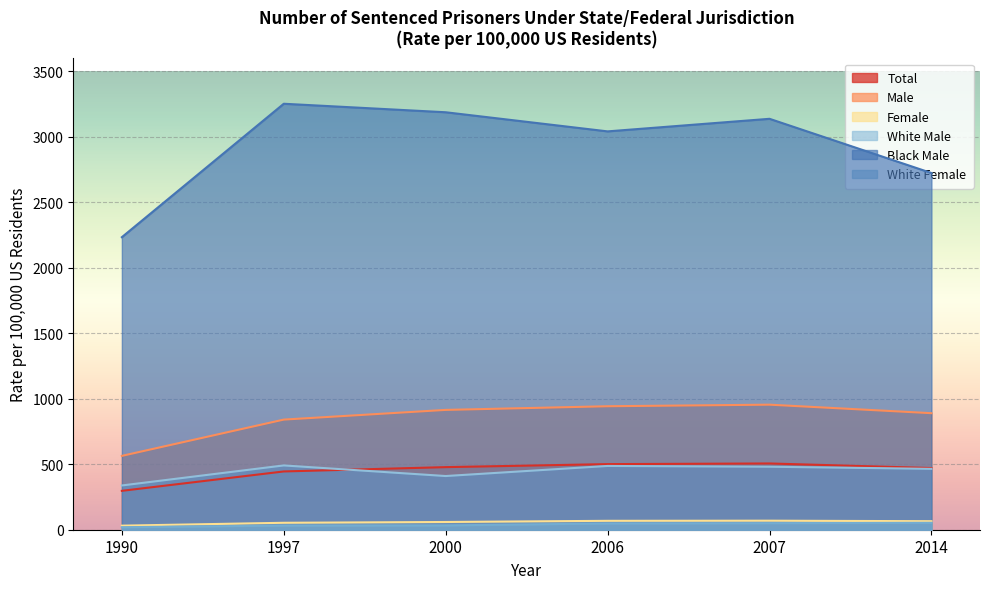

Is it true that Female equals 65 at 2014?

True